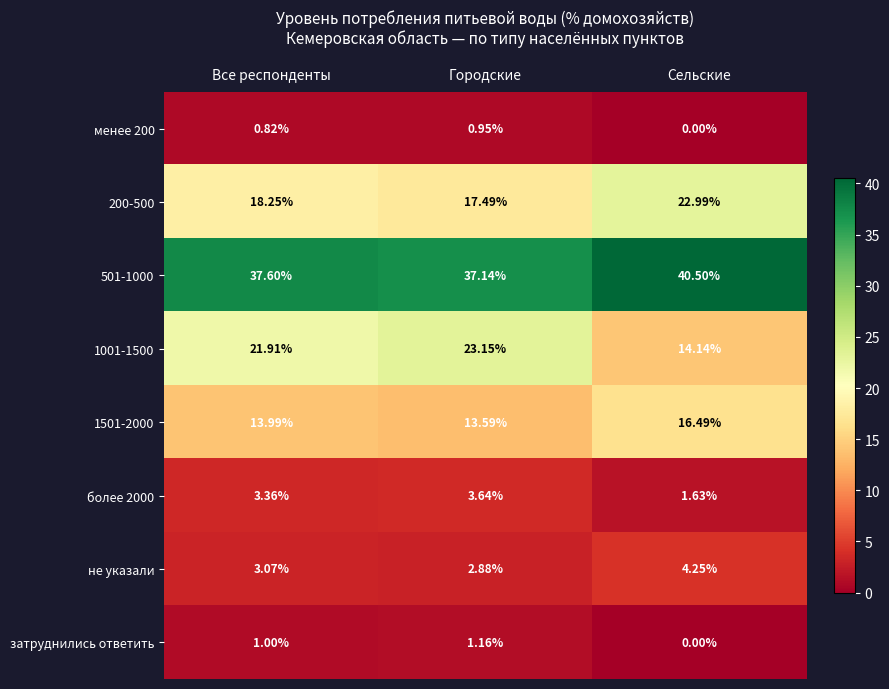

At how many categories does at least one series exceed 14?

3